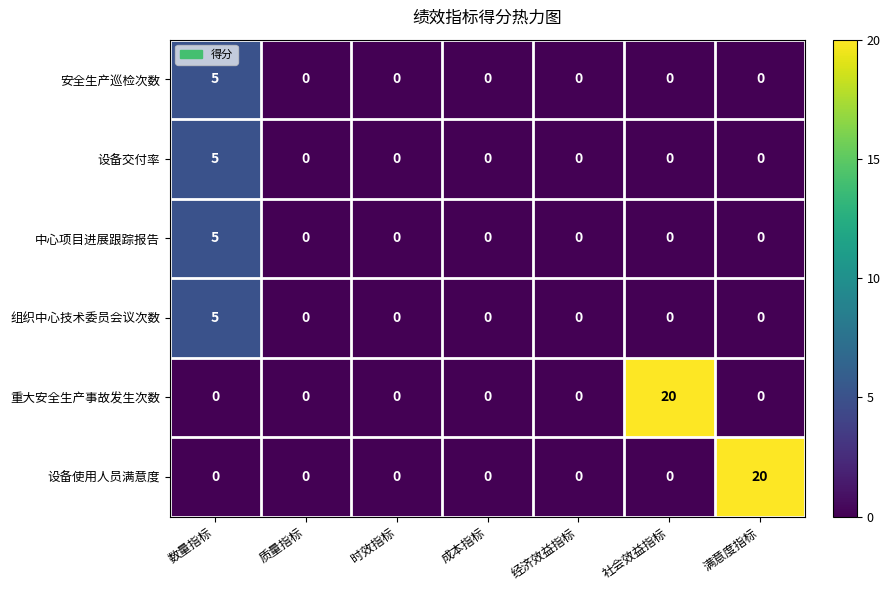

What is the spread (max minus min) of values at 满意度指标?

20